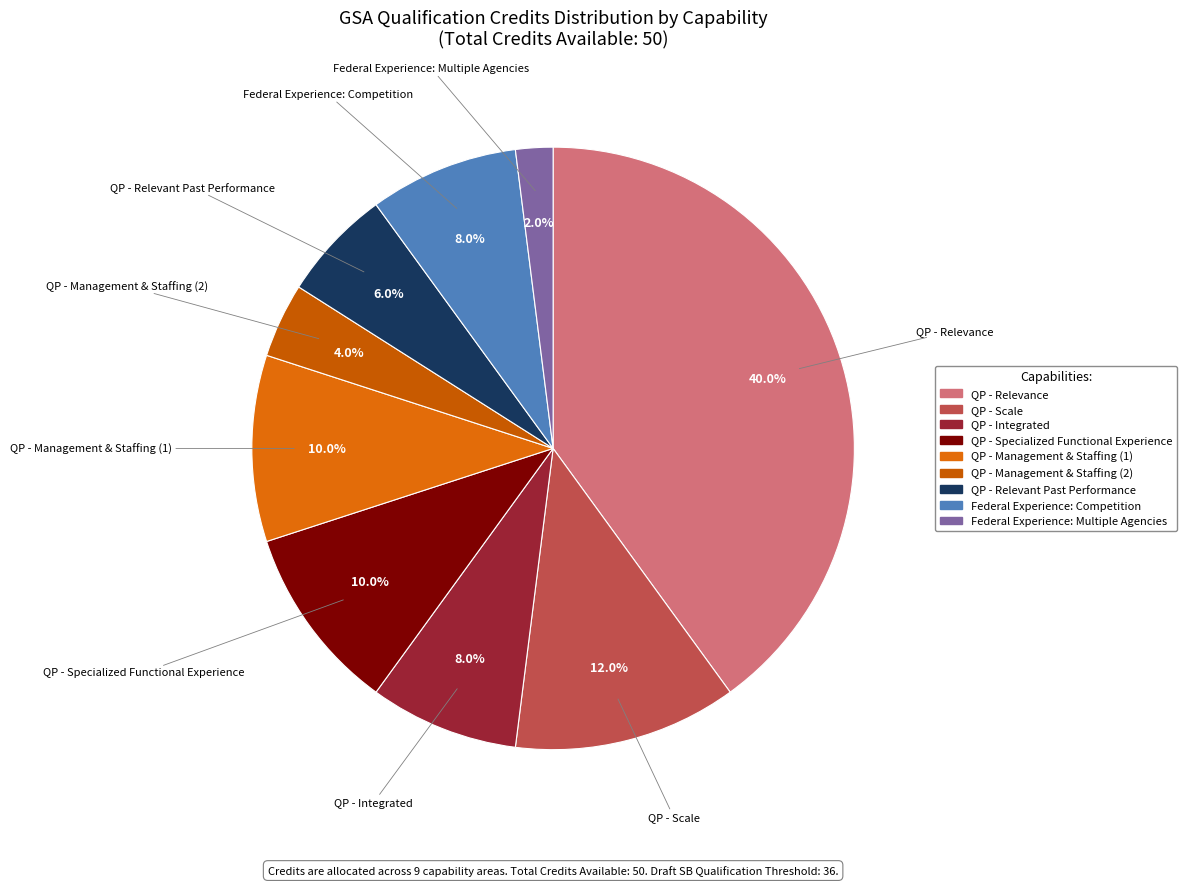

What is the smallest slice in the pie chart?

Federal Experience: Multiple Agencies